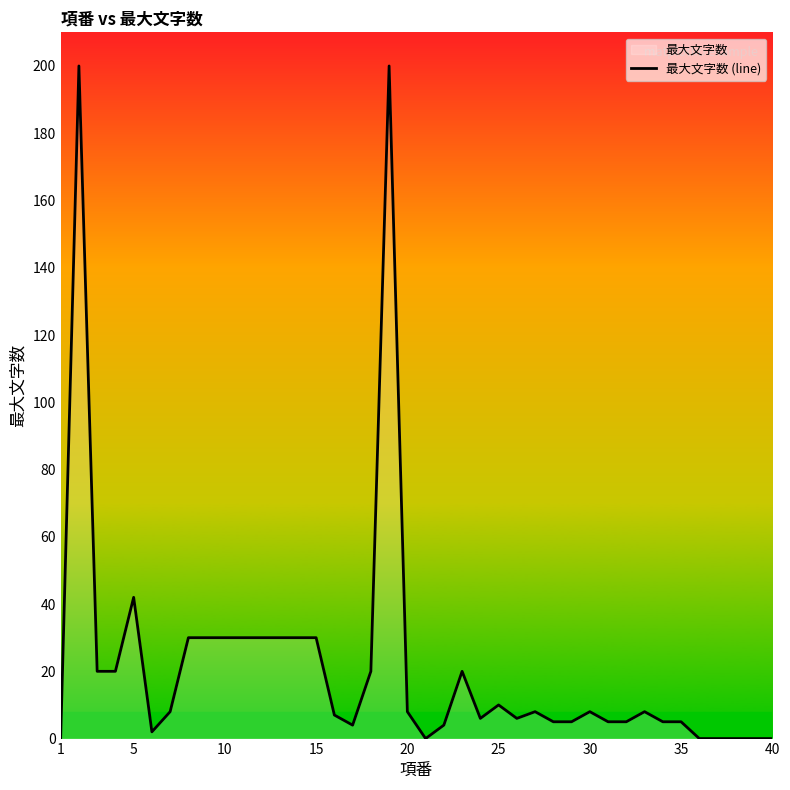

True or false: the data shows 30 at 15.

True